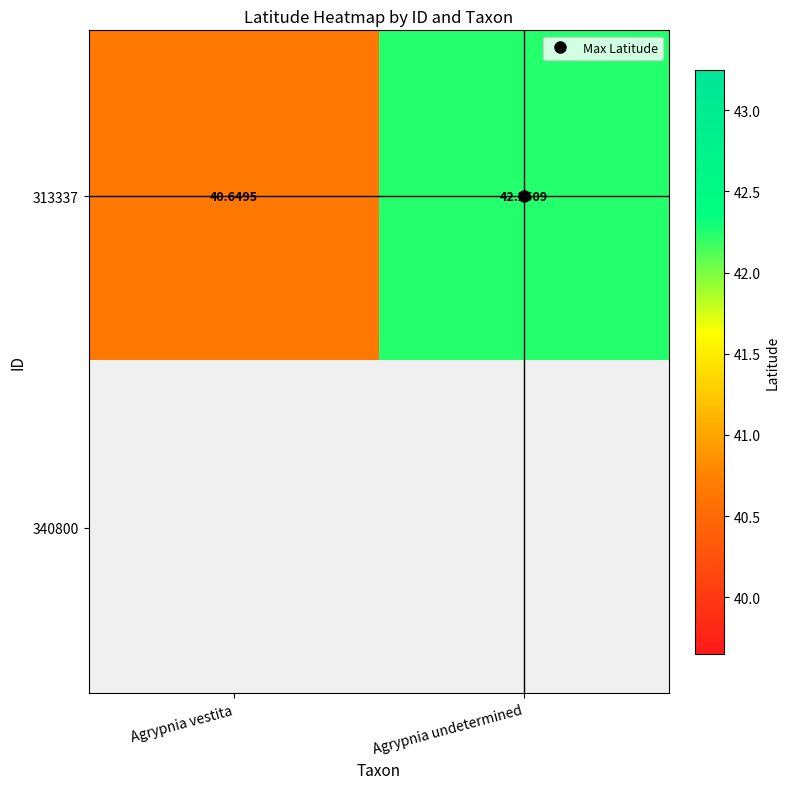

The value of 313337 at Agrypnia vestita is 40.6. True or false?

True